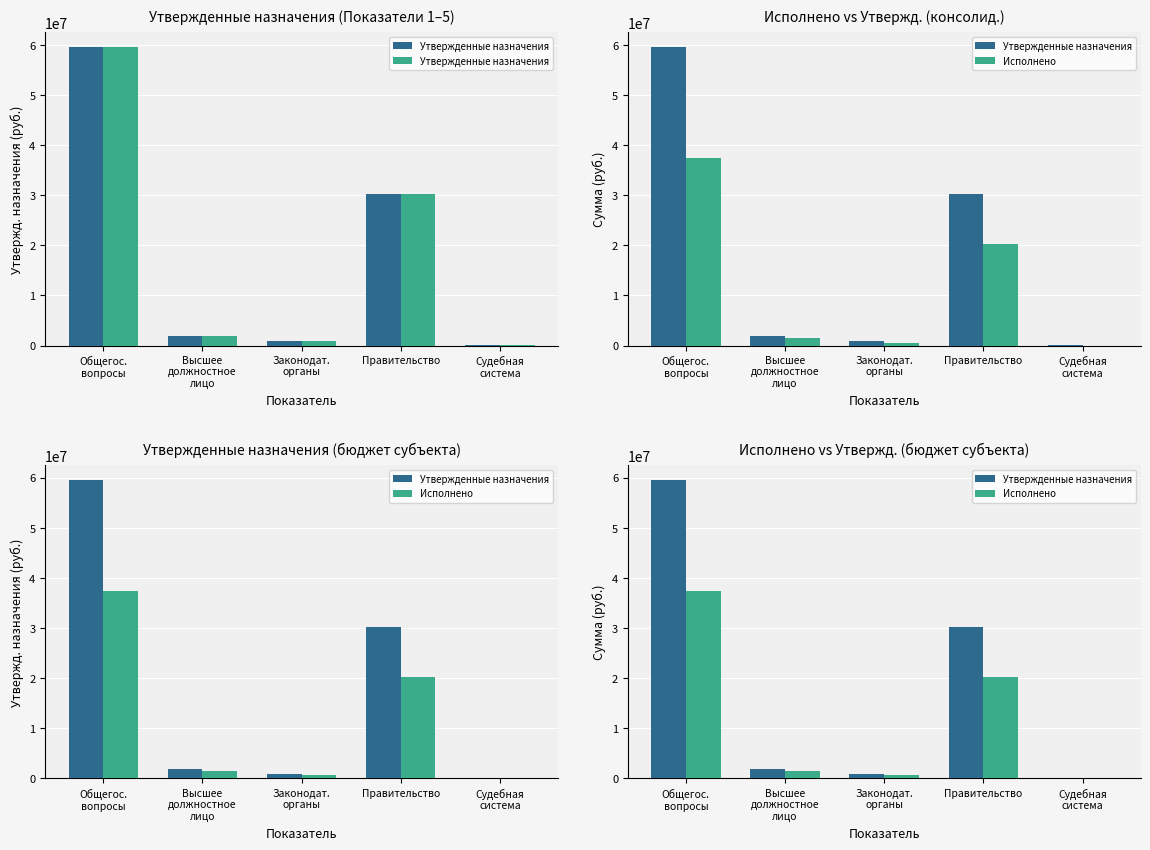

What value does the Исполнено (консолид.) series have at Общегос.
вопросы?

37408967.7